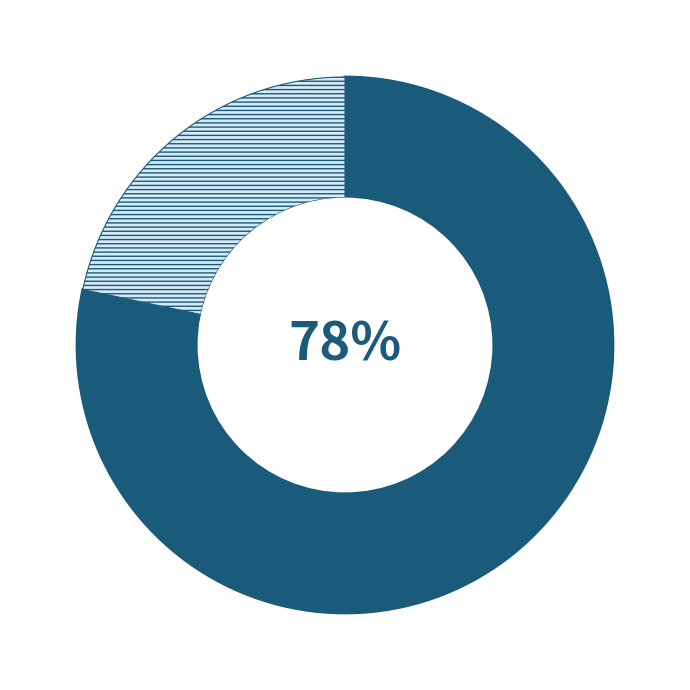

Is there a majority slice in this chart?

Yes